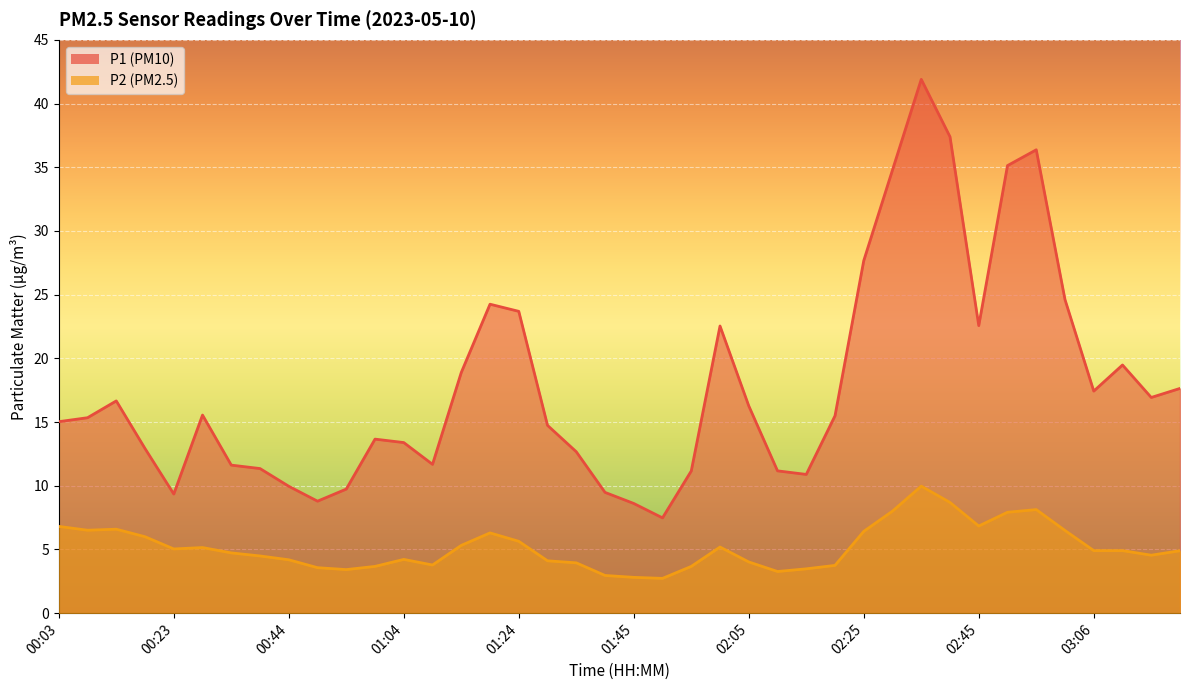

The P1 series shows 9.3 at 00:23. True or false?

True